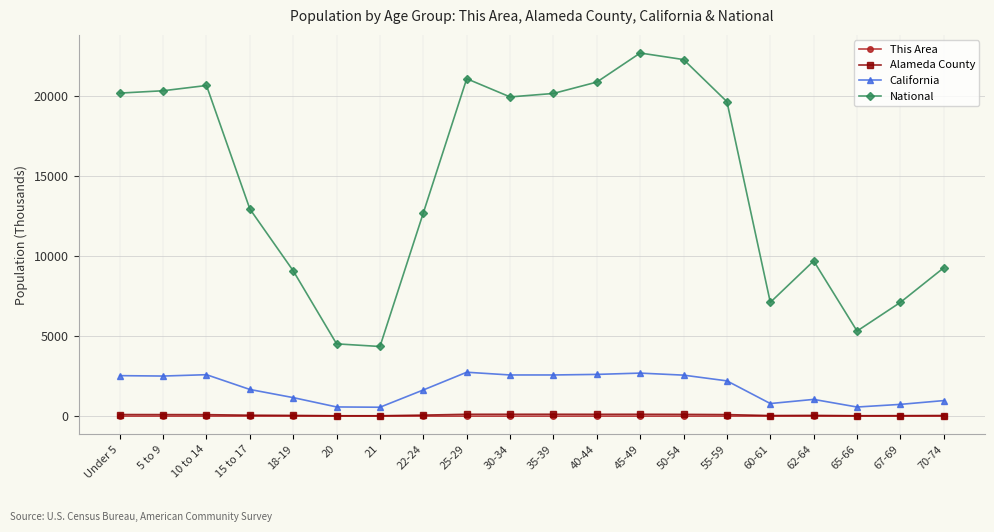

Between 25-29 and 62-64, which series saw the biggest shift?

National